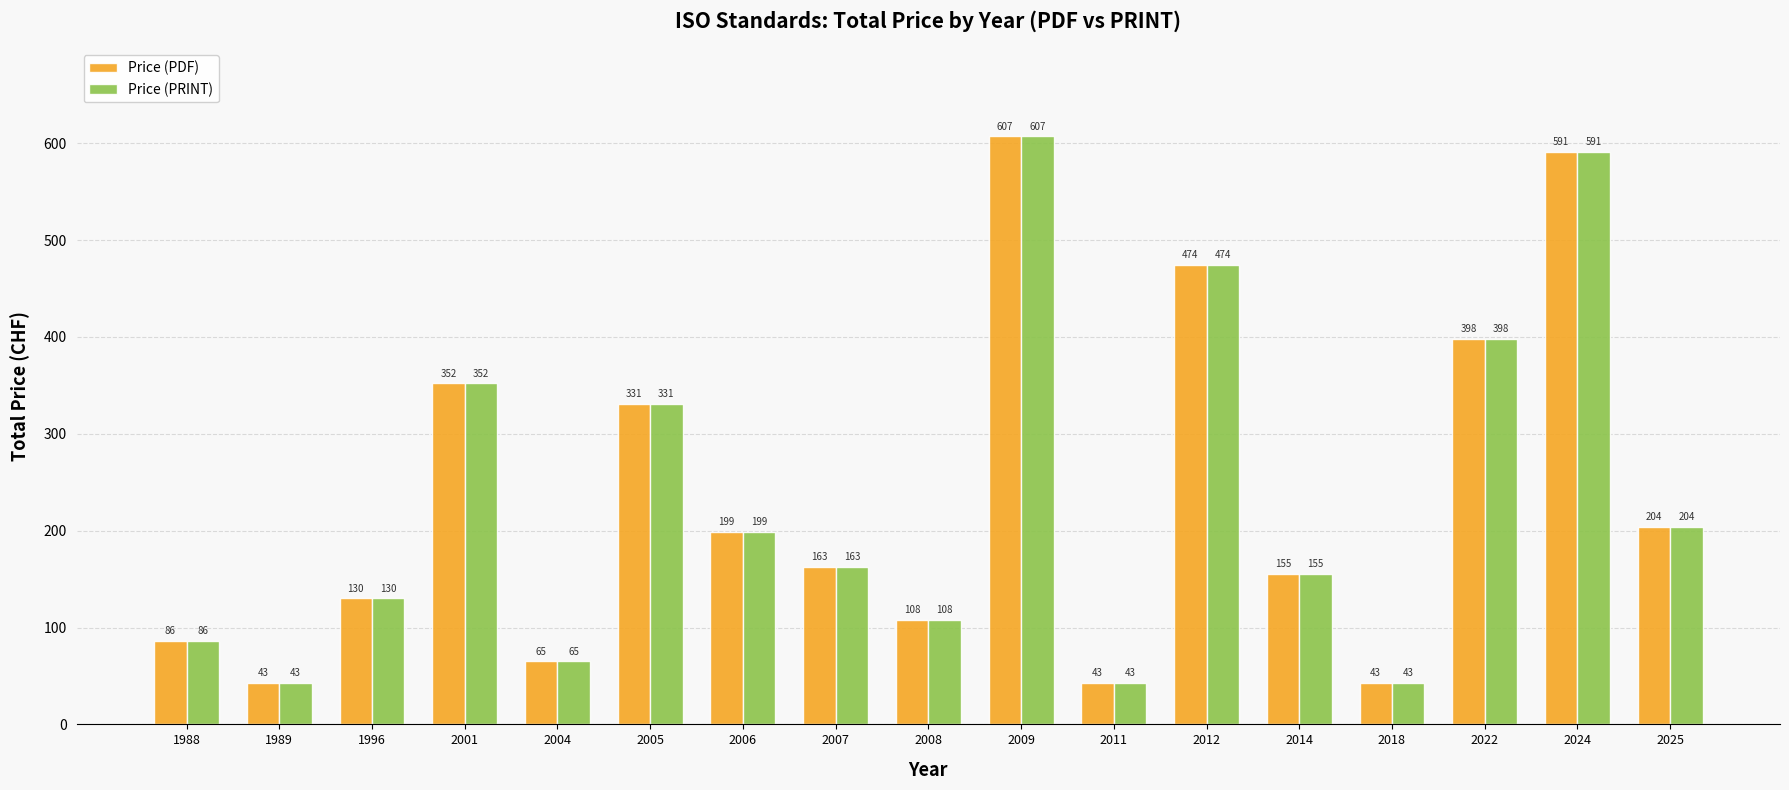

Where does the Price (PDF) series first go above 163?

2001